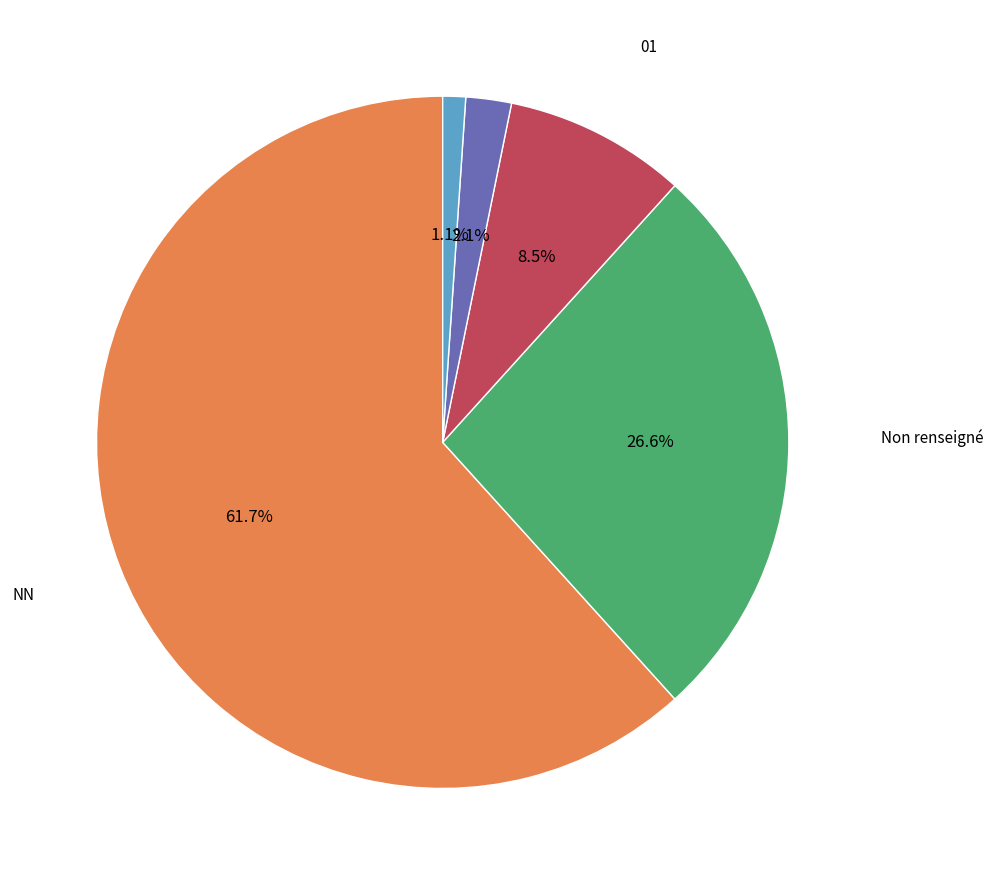

How many slices are in this pie chart?

5